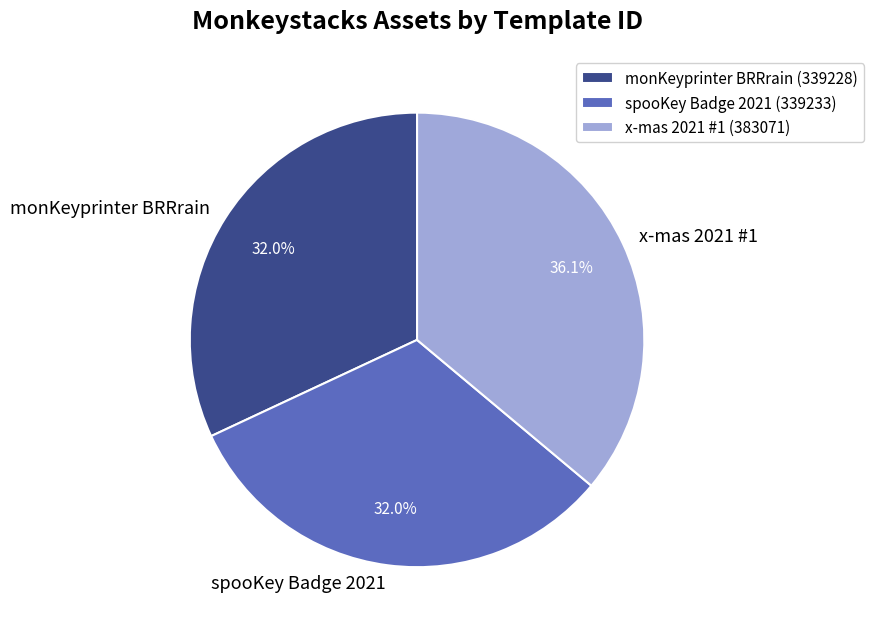

What is the largest slice in the pie chart?

x-mas 2021 #1